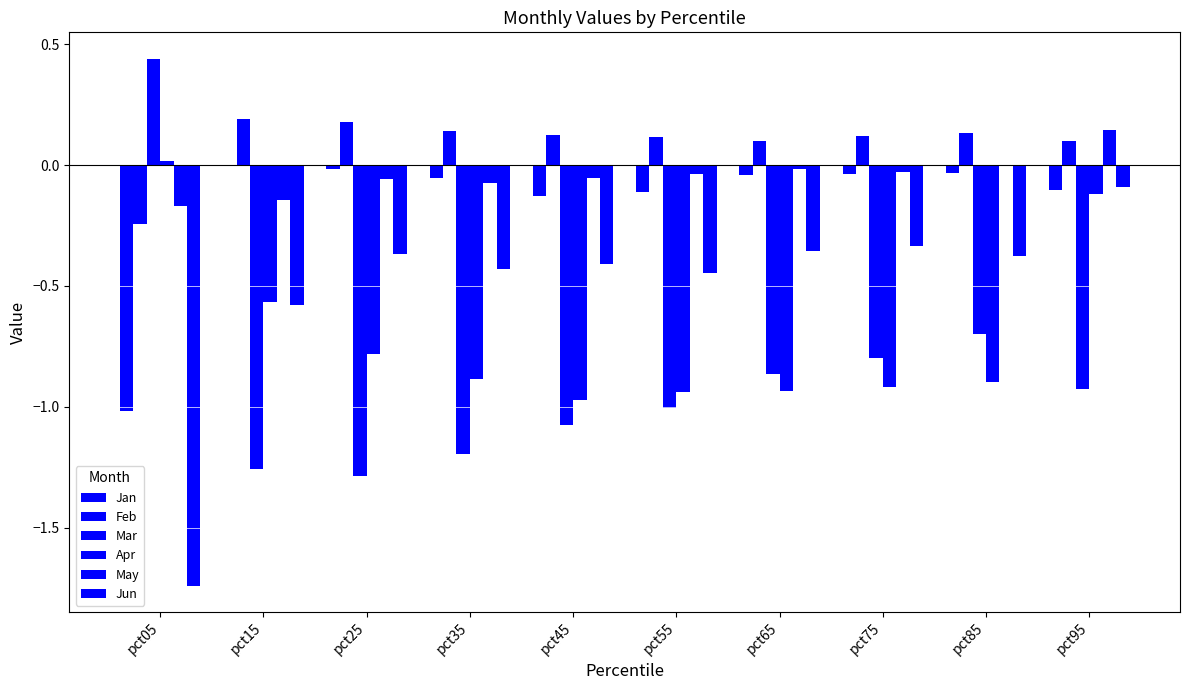

Which label corresponds to the largest value in the chart?

pct05